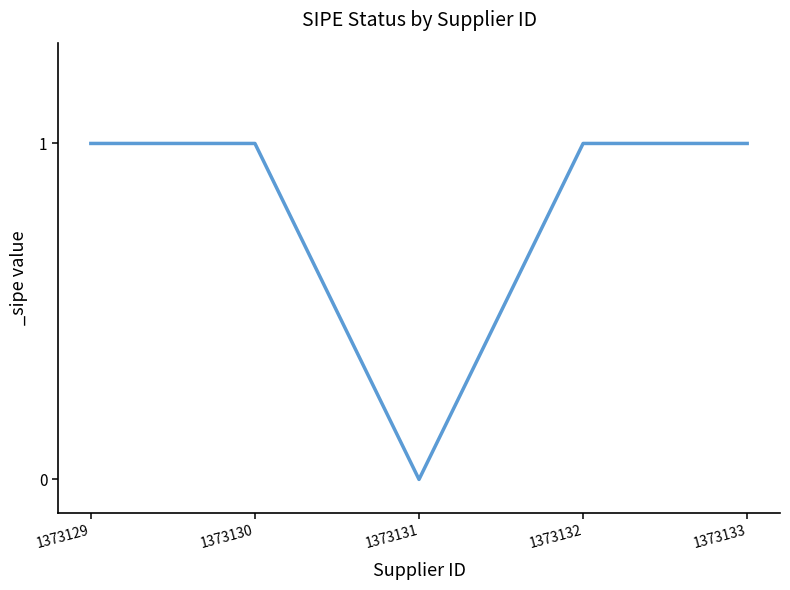

How many values are between 1 and 2?

4